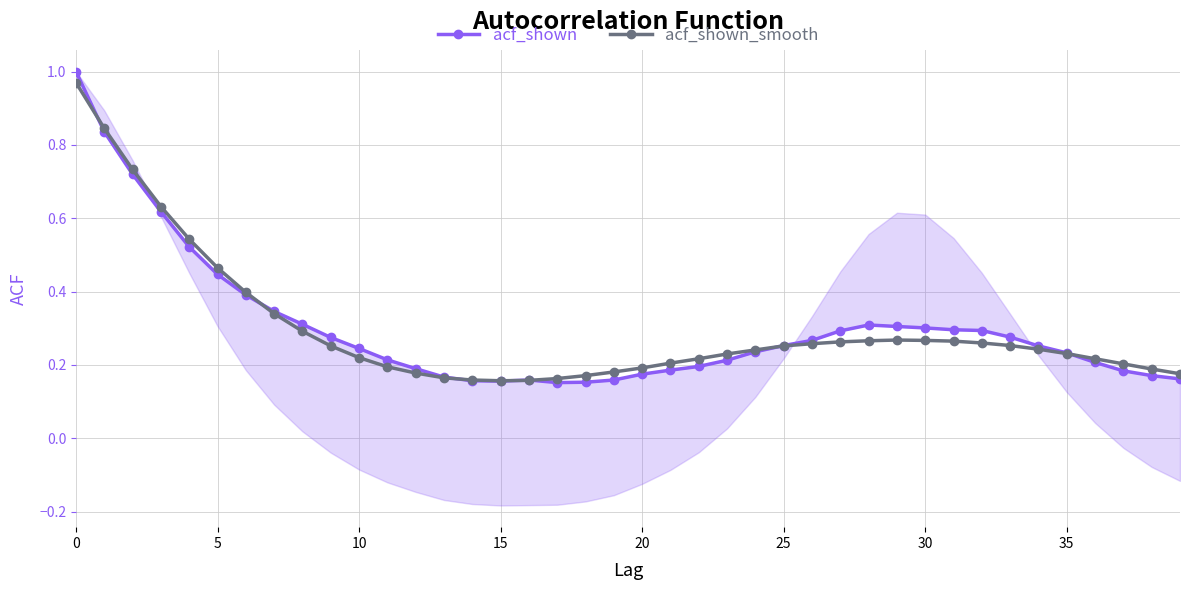

What is the label of the 27th point from the right?

13